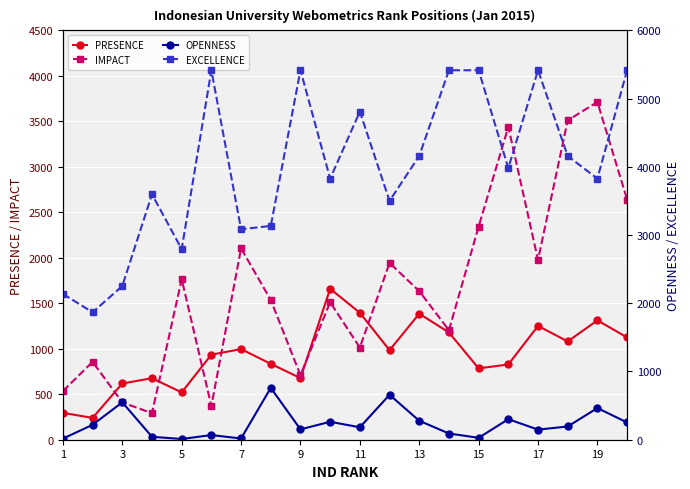

True or false: EXCELLENCE and OPENNESS cross at least once.

False